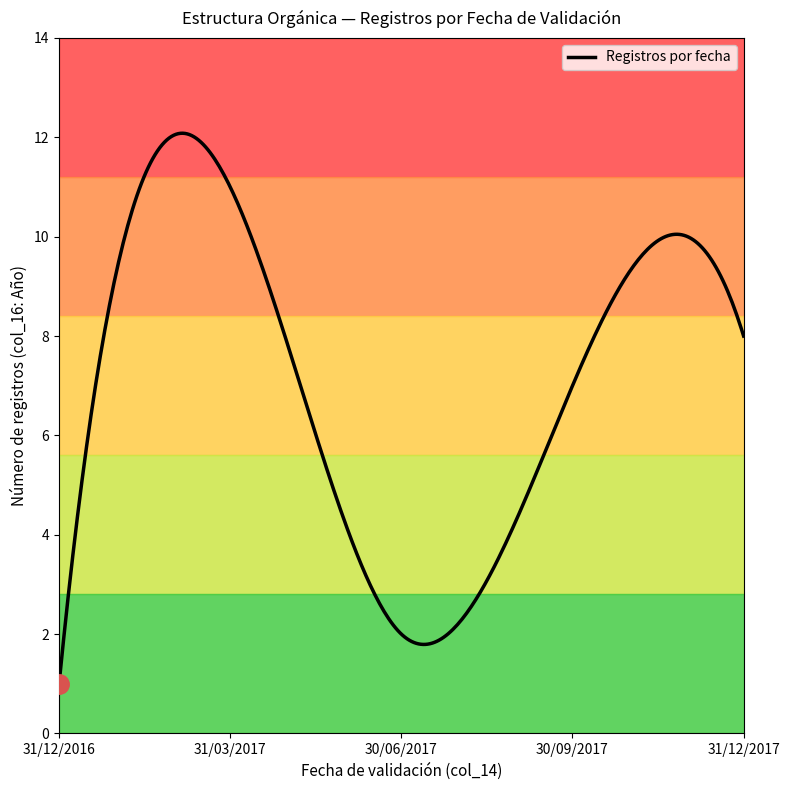

What is the difference between the maximum and minimum values?

11.1